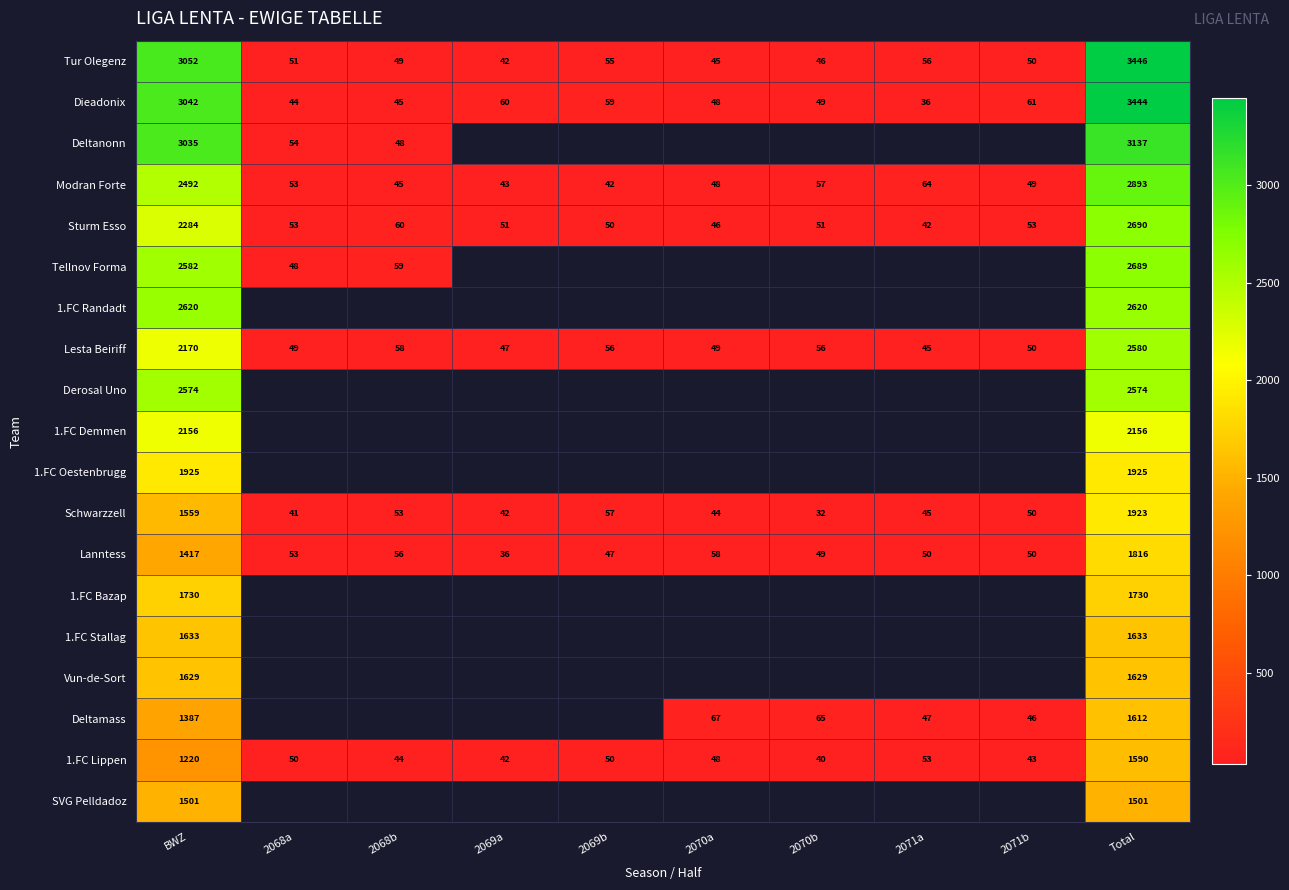

Where does the Lesta Beiriff series first go above 56?

BWZ